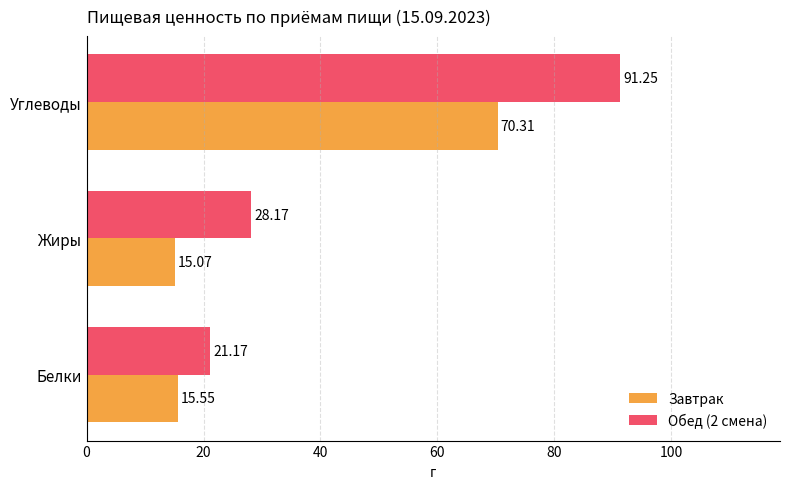

Count the number of categories in the chart.

3